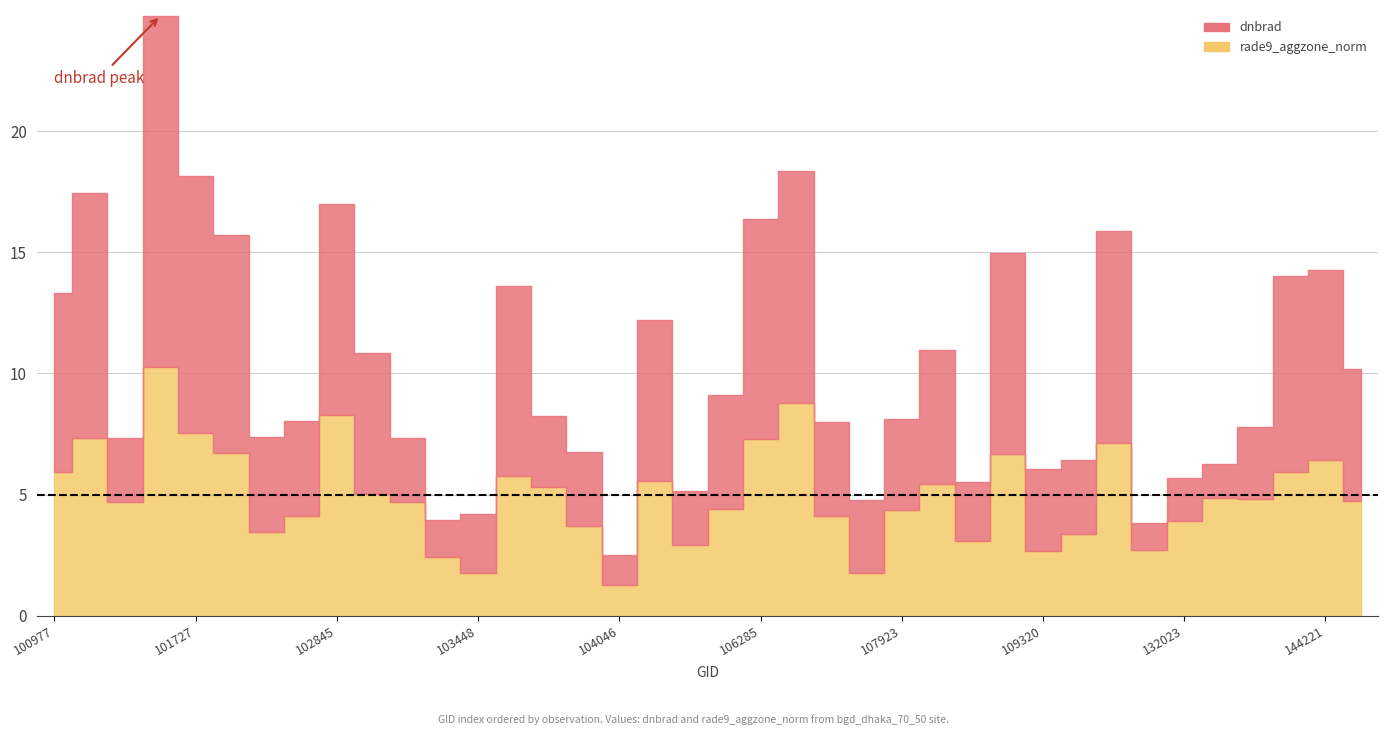

What is the difference between the highest and lowest values at 143248?

1.9